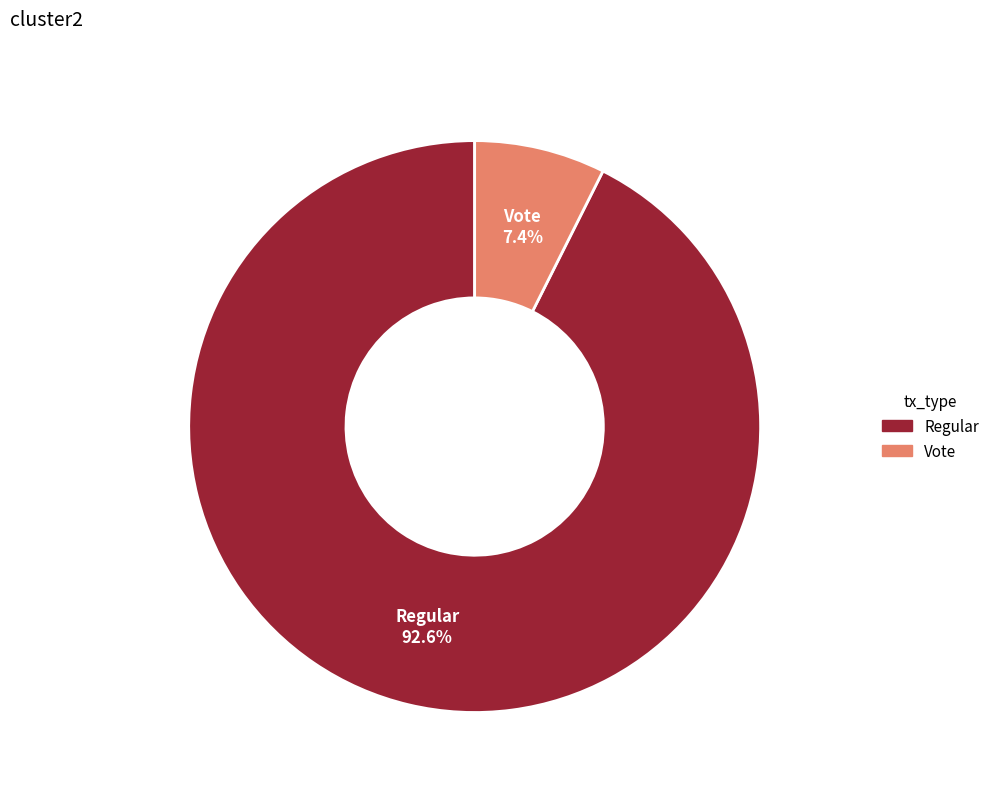

To the nearest percent, what is the difference between the largest and smallest slice percentages?

85%